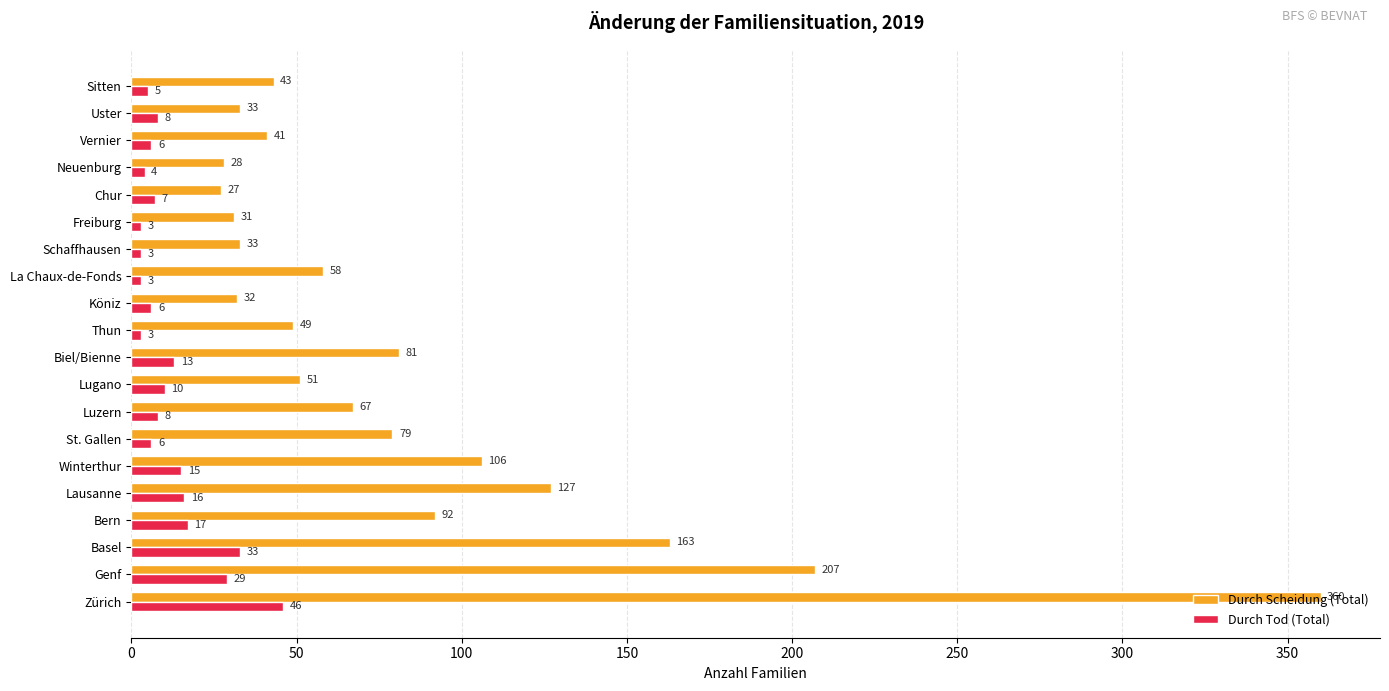

Count the number of categories in the chart.

20